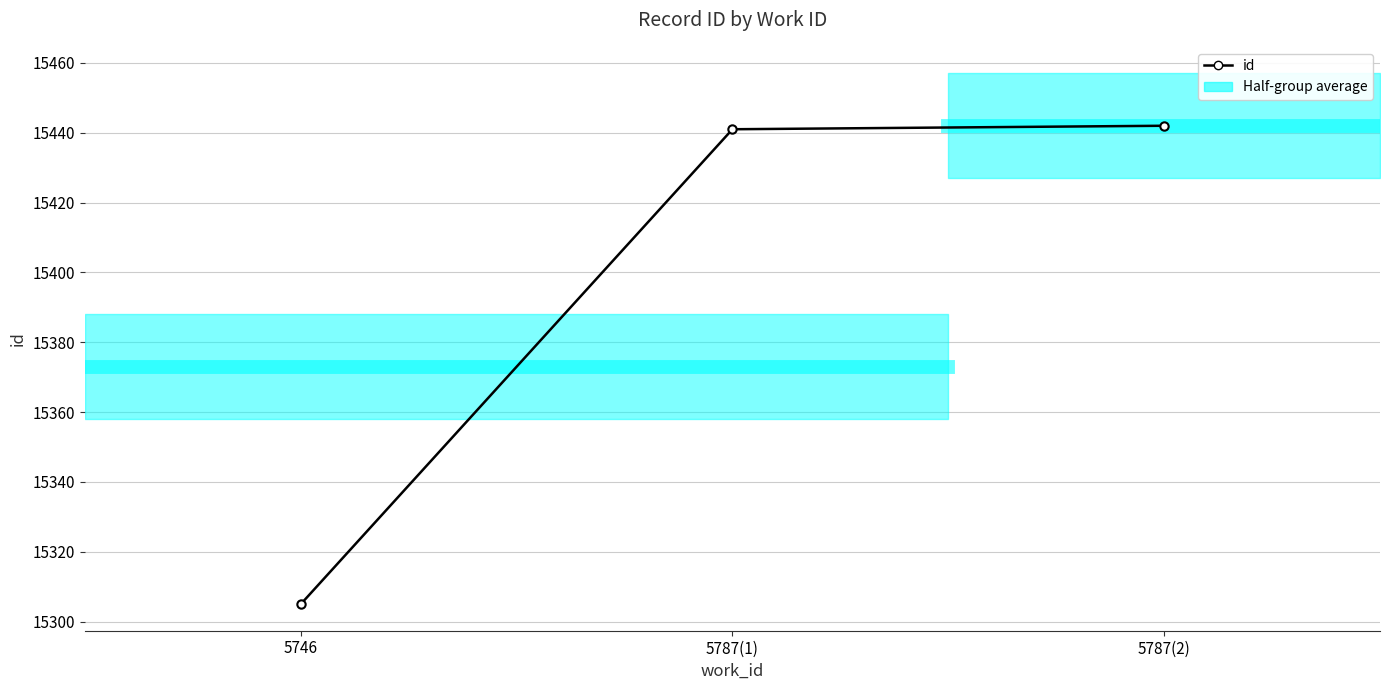

What is the label of the 2nd point from the left?

5787(1)